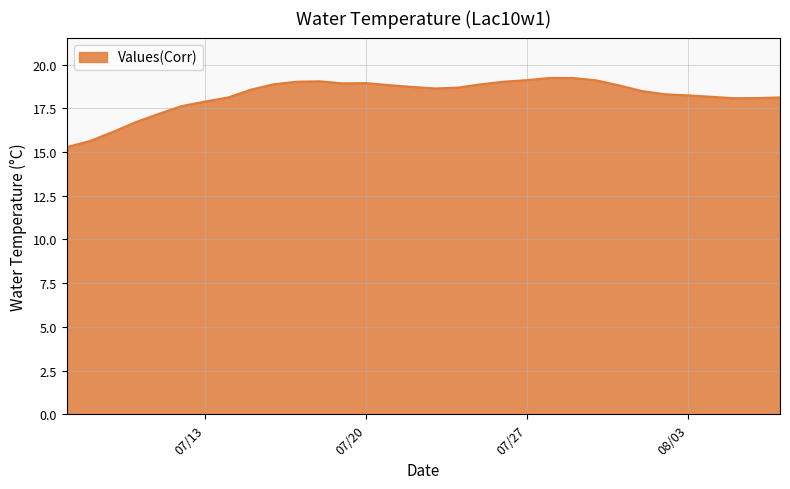

What is the maximum value shown in the chart?

19.2